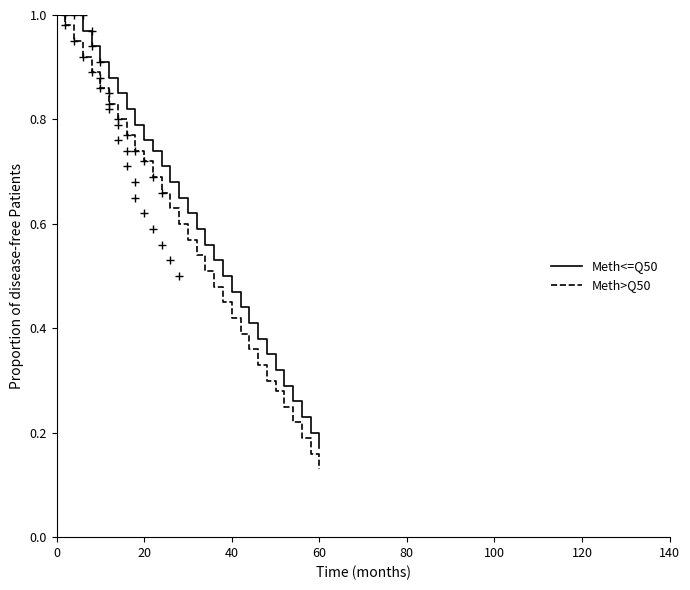

True or false: Meth>Q50 and Meth<=Q50 intersect in this chart.

False